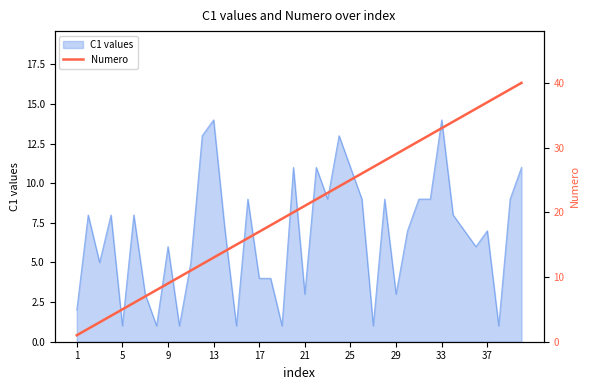

At which category does the chart reach its minimum across all series?

1